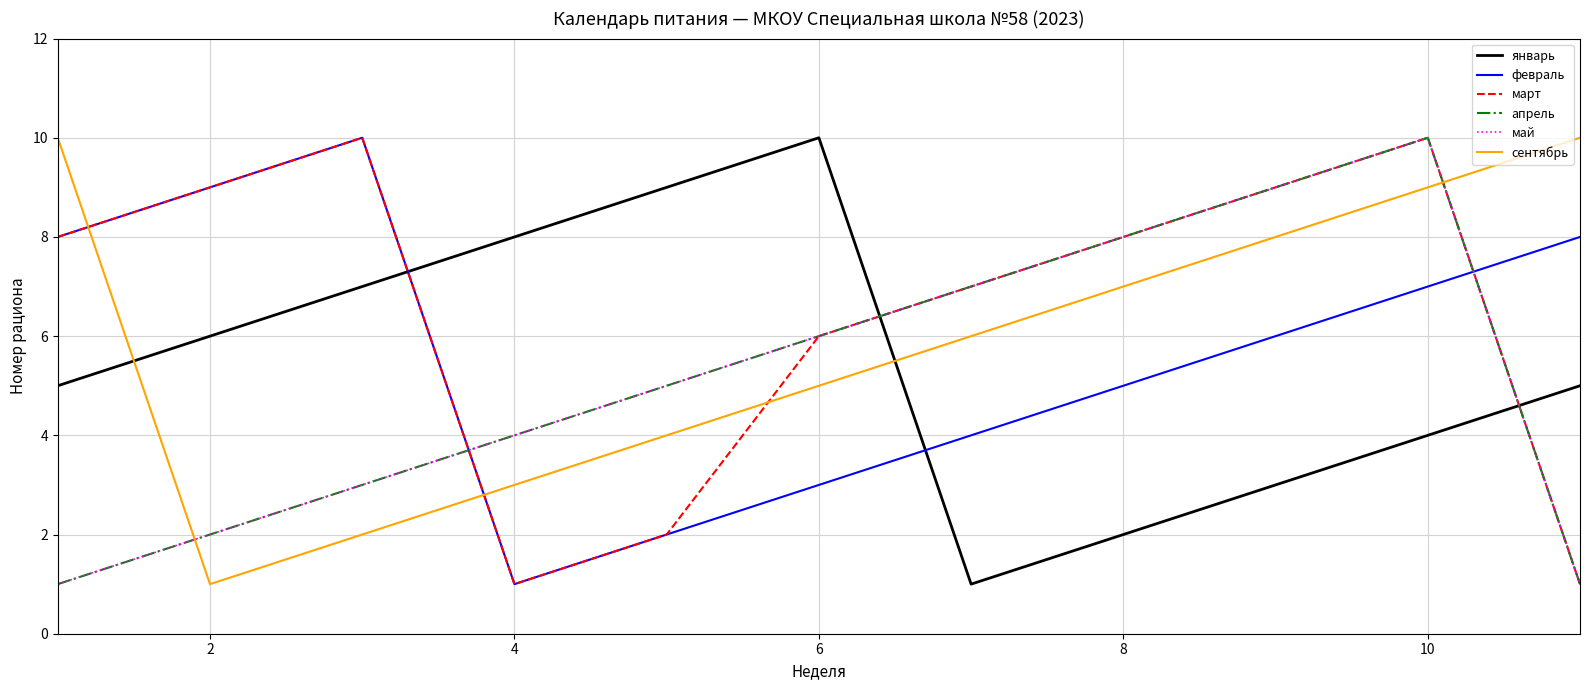

Does the chart have visible grid lines?

Yes